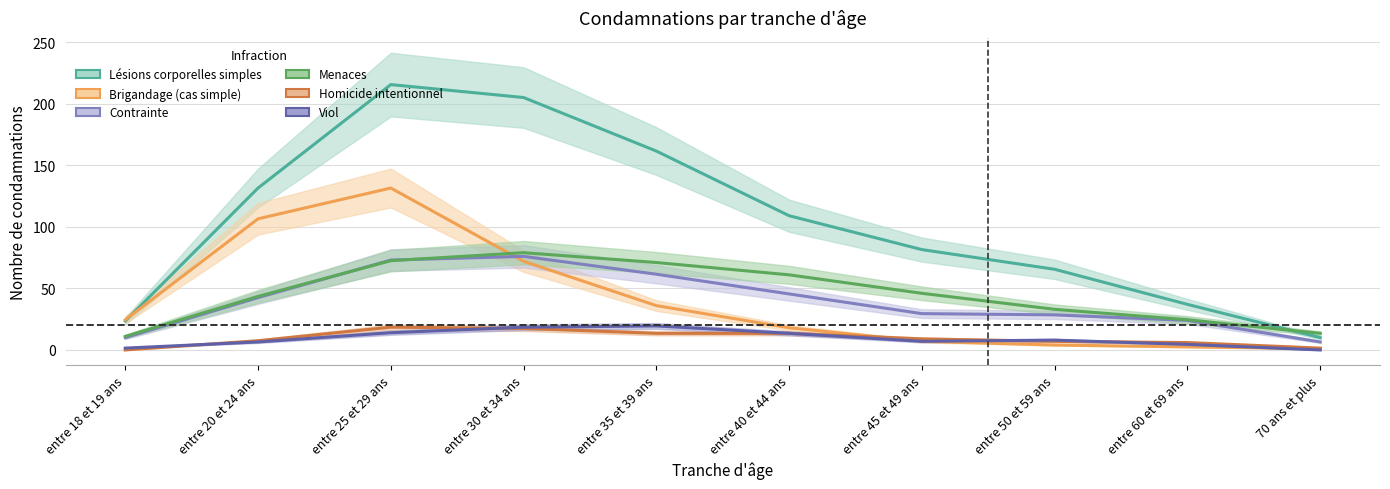

Rank the categories by Menaces value from lowest to highest.

entre 18 et 19 ans, 70 ans et plus, entre 60 et 69 ans, entre 50 et 59 ans, entre 20 et 24 ans, entre 45 et 49 ans, entre 40 et 44 ans, entre 35 et 39 ans, entre 25 et 29 ans, entre 30 et 34 ans